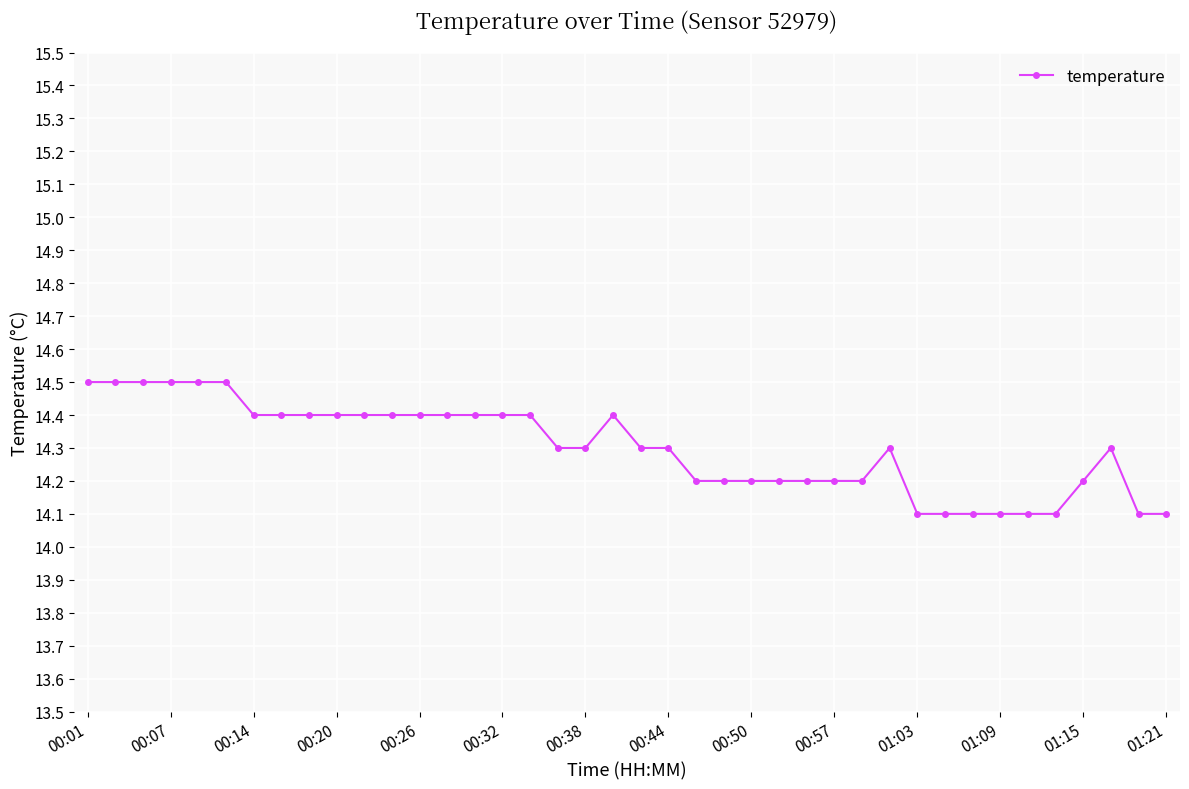

What is the average value?

14.3